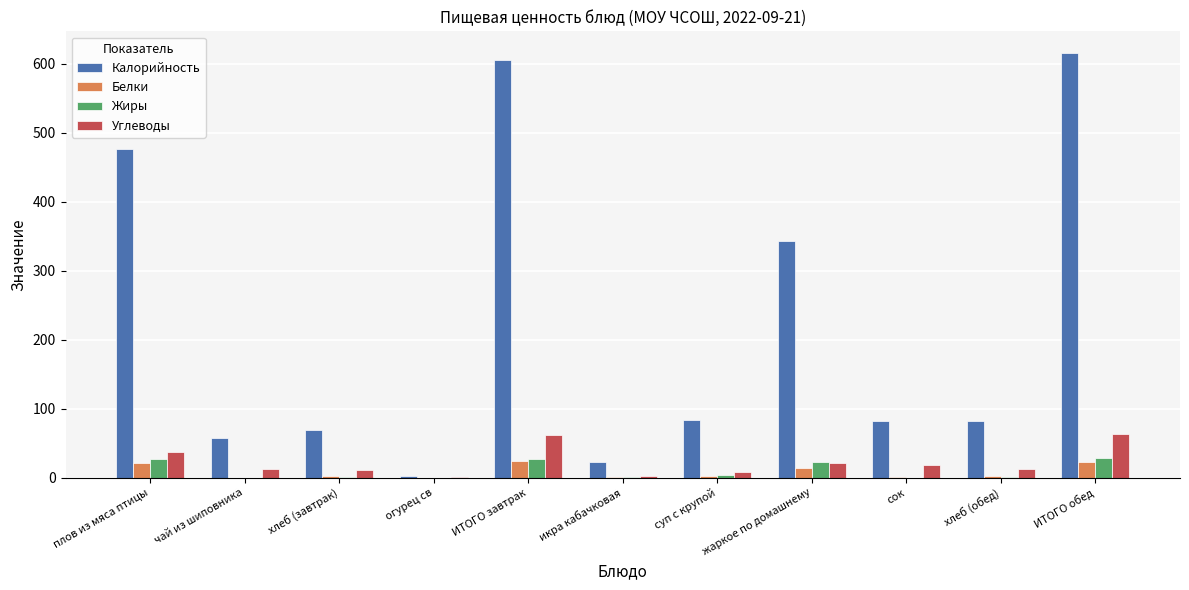

Are the bars grouped side by side (vs. stacked)?

Yes